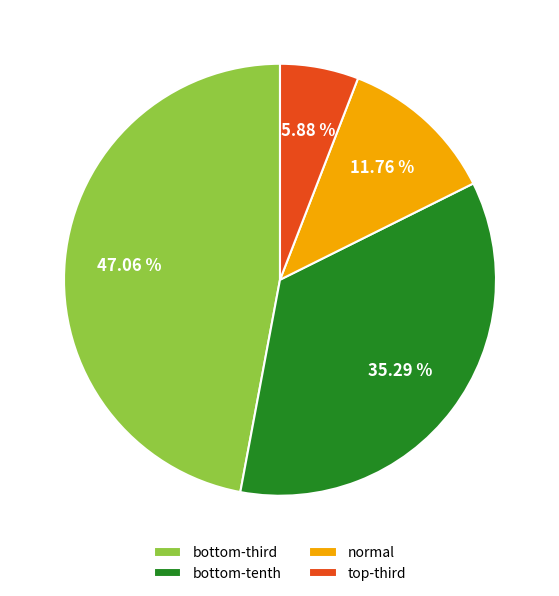

How many slices are in this pie chart?

4